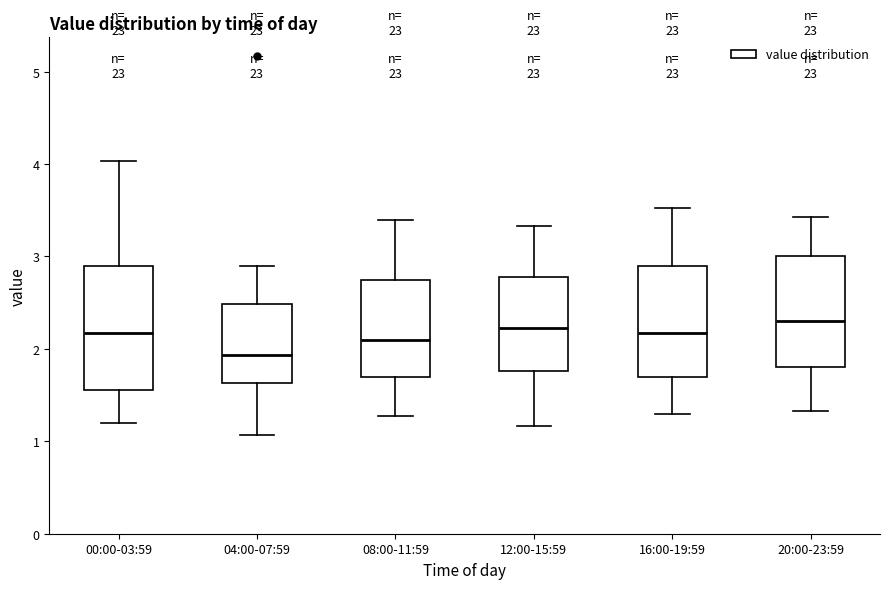

Where is the upper edge of the box for 00:00-03:59 on the y-axis? The values are not printed on the chart, so give them approximately, as read against the axis.

2.9